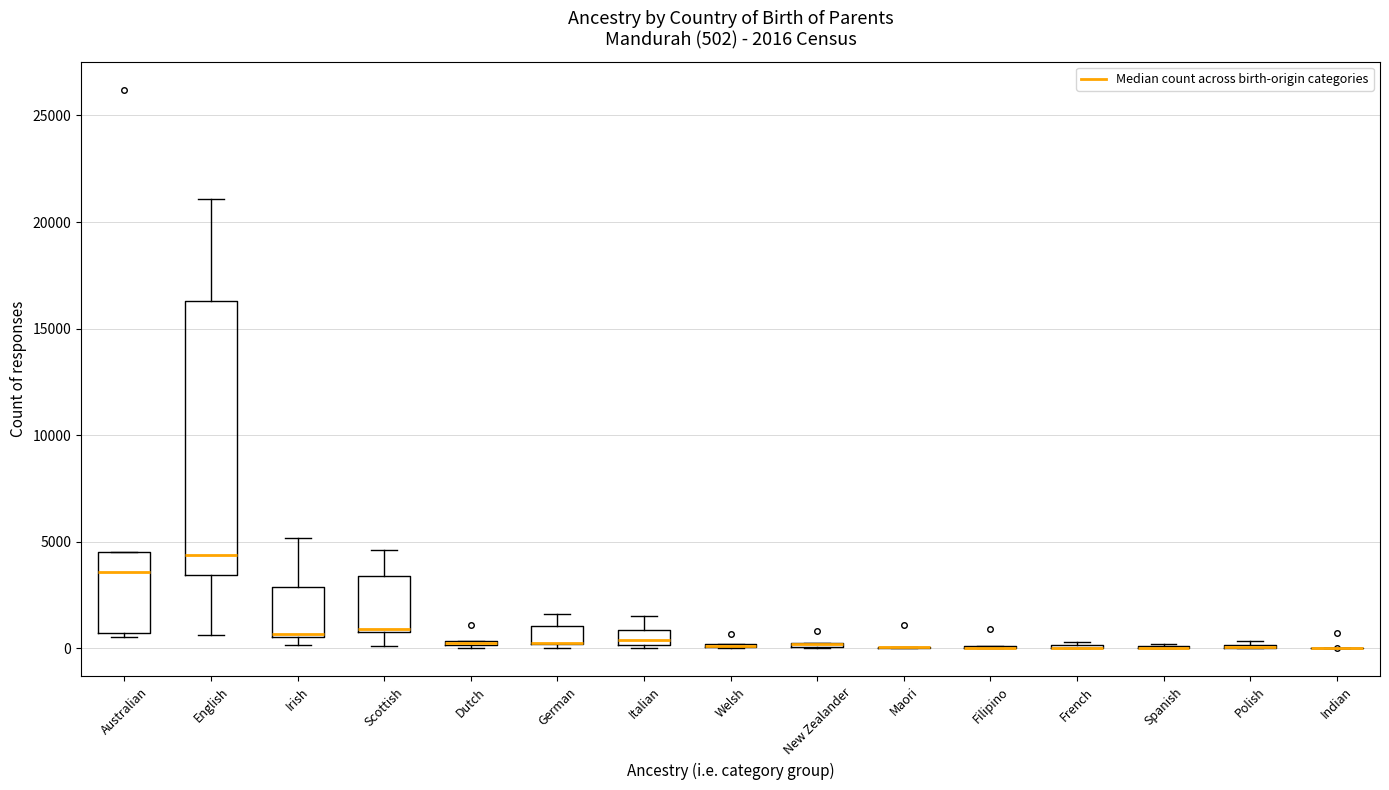

Comparing the boxes themselves (not the whiskers), which one is the tallest?

English